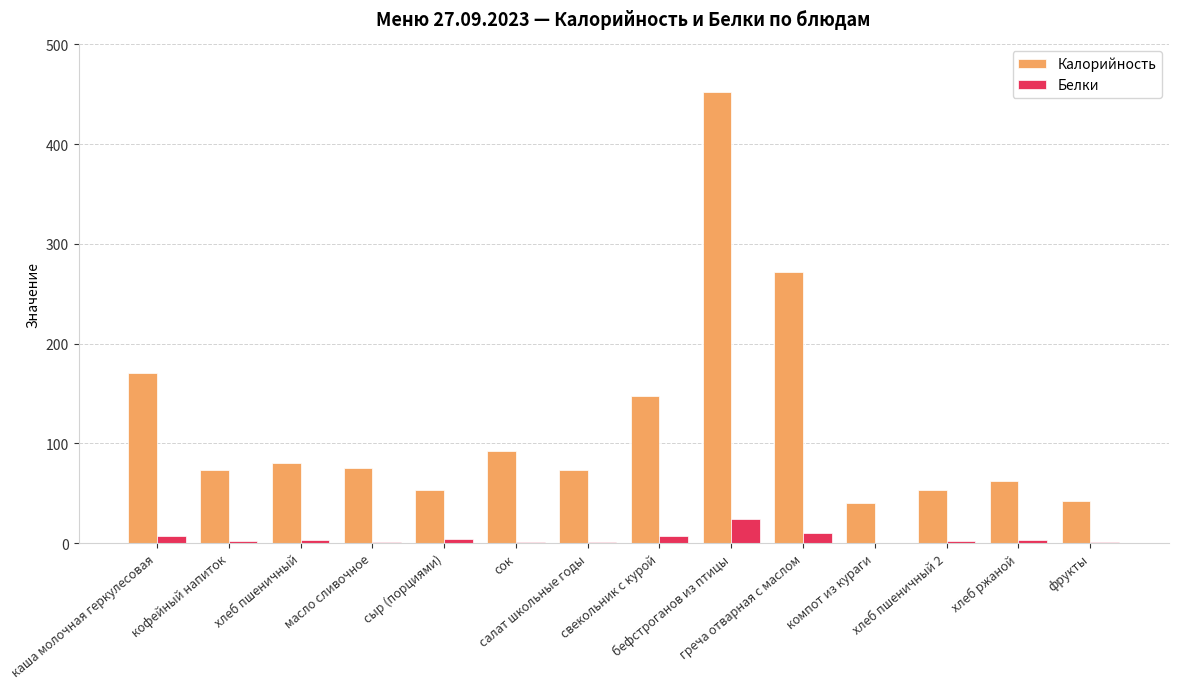

How many groups of bars are there?

14